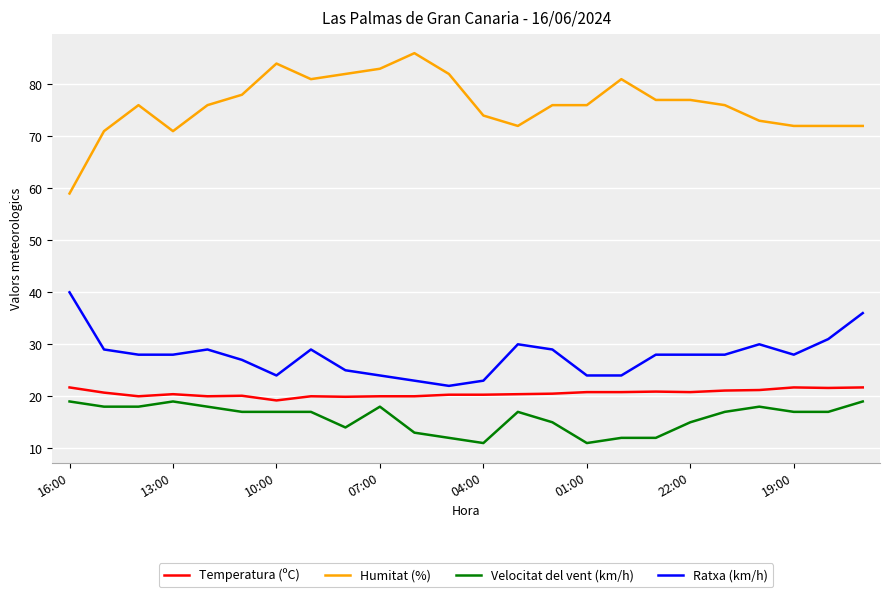

What is the highest value of the Velocitat del vent (km/h) series?

19.0